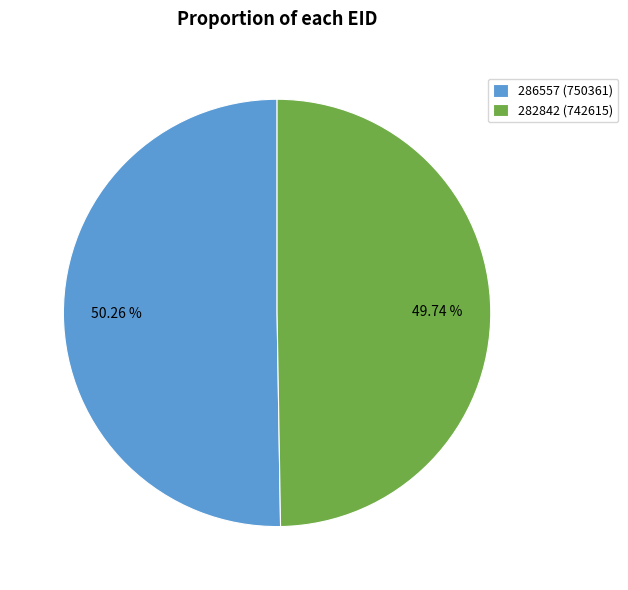

True or false: 282842 accounts for 59% of the total.

False